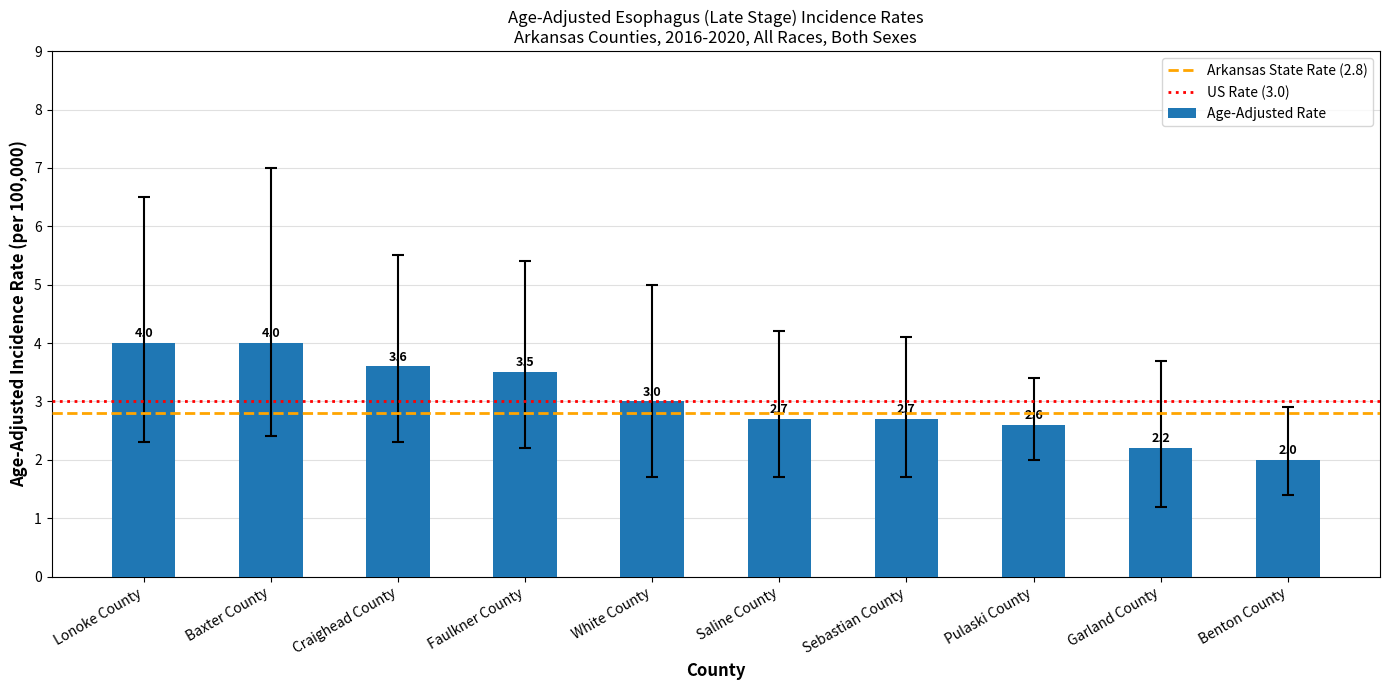

What is the smallest value displayed?

2.0